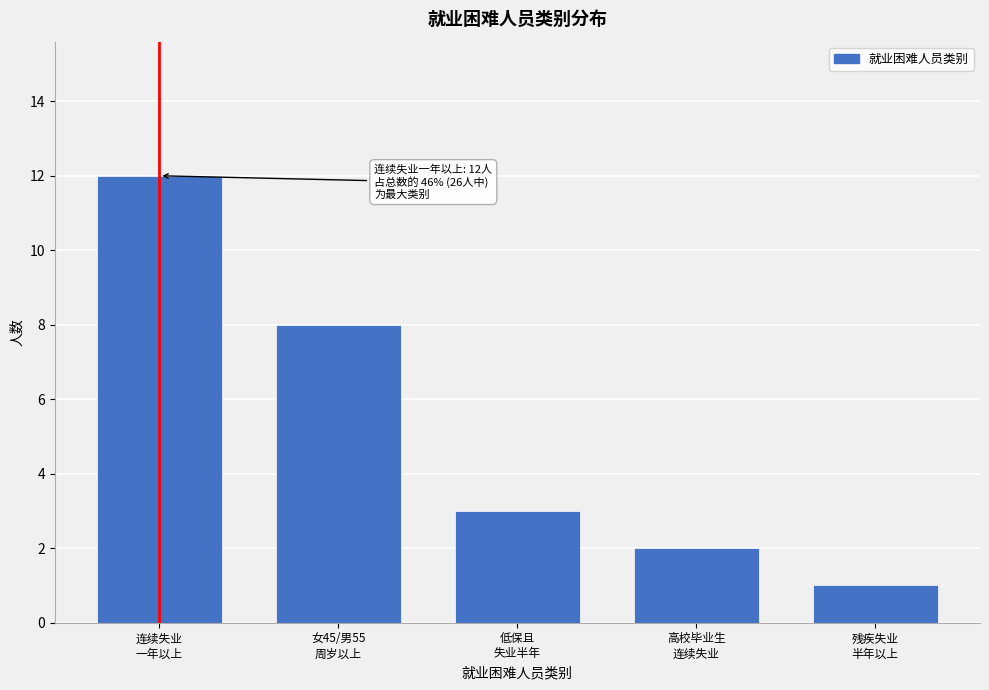

Reading left to right, what are all the values shown in this chart?

12	8	3	2	1